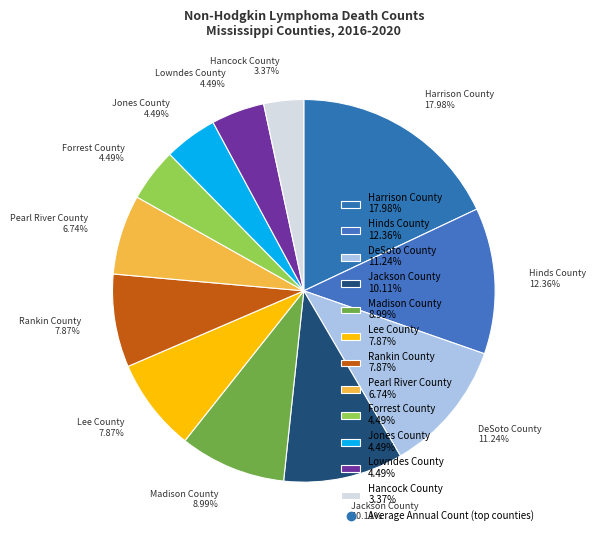

Approximately how many times larger is the value at Madison County compared to DeSoto County?

0.8